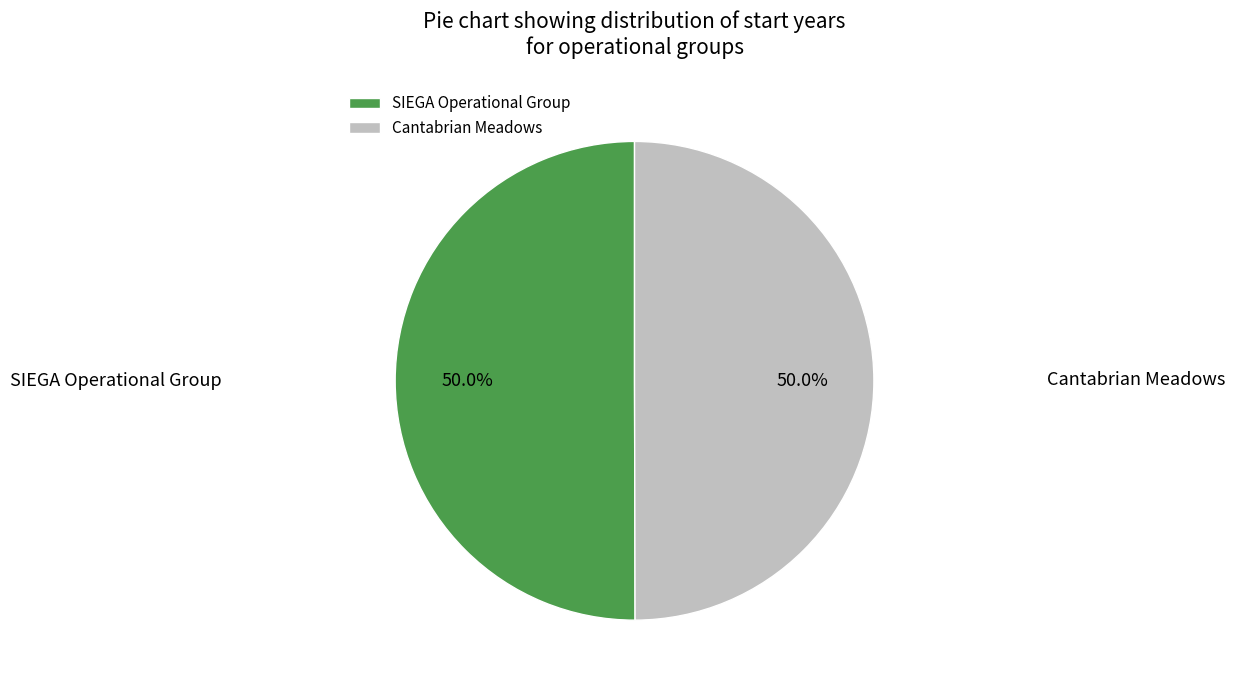

Approximately how many times larger is the value at Cantabrian Meadows compared to SIEGA Operational Group?

1.0